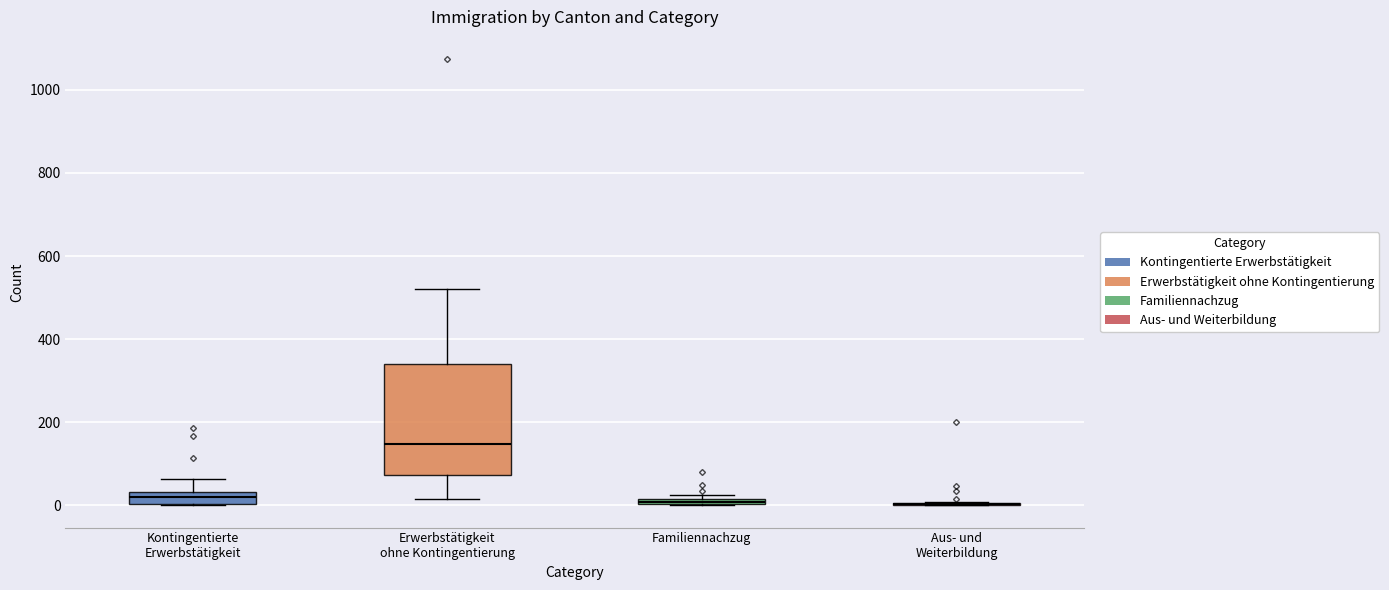

Where is the lower edge of the box for Kontingentierte Erwerbstätigkeit on the y-axis? The values are not printed on the chart, so give them approximately, as read against the axis.

0